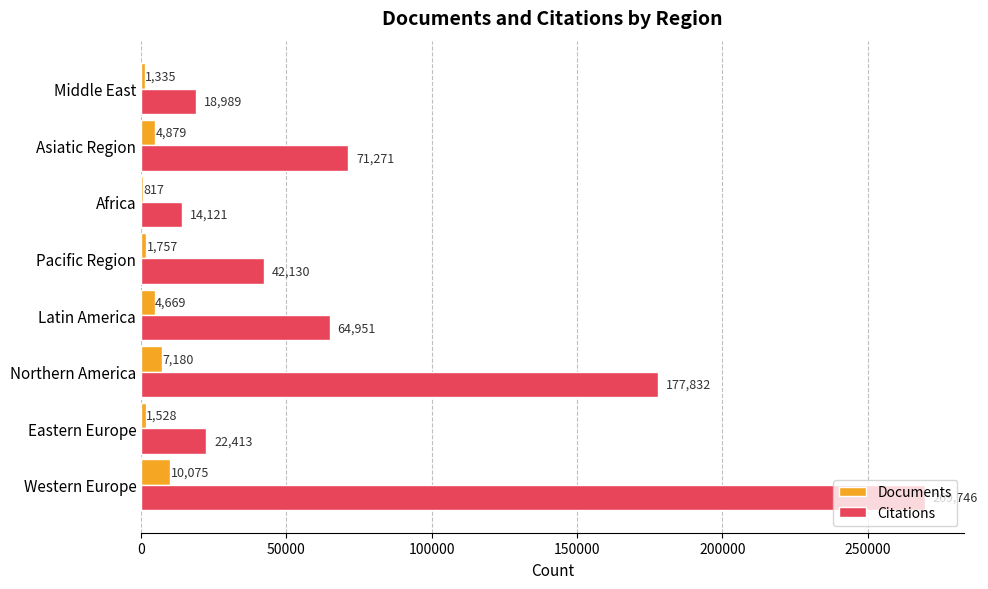

What is the highest value of the Citations series?

269746